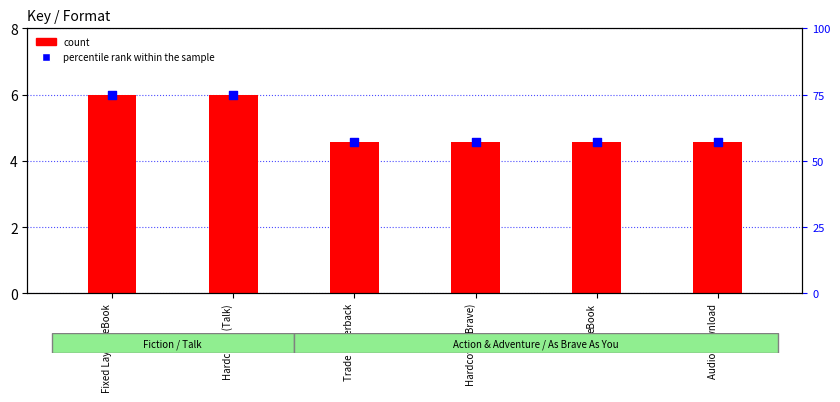

At how many categories does at least one series exceed 37?

6